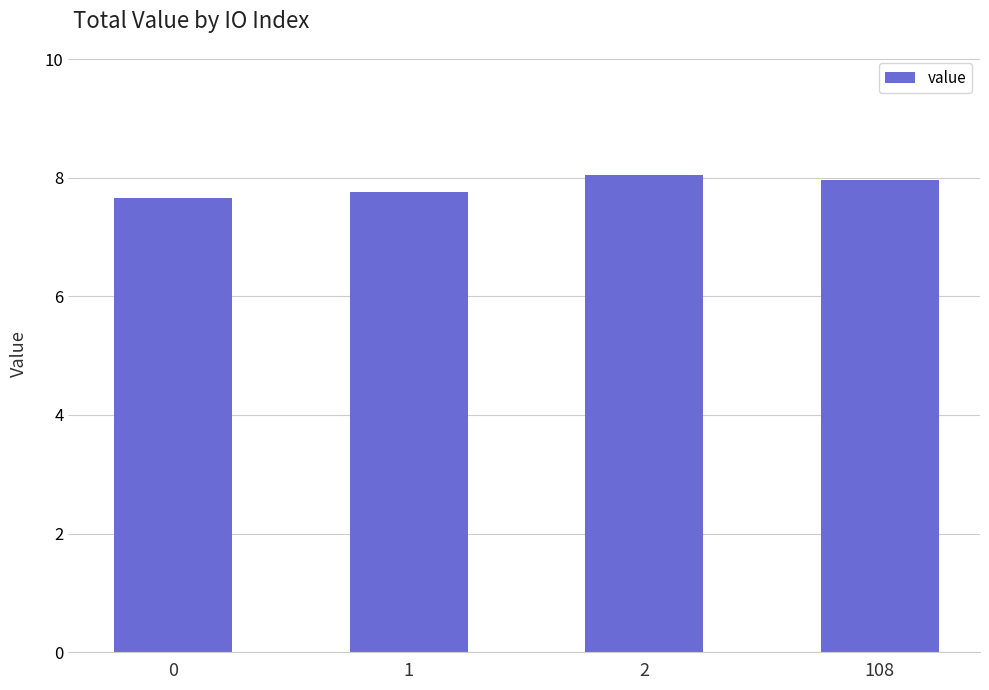

The chart shows a value of 10.7 at 1. True or false?

False